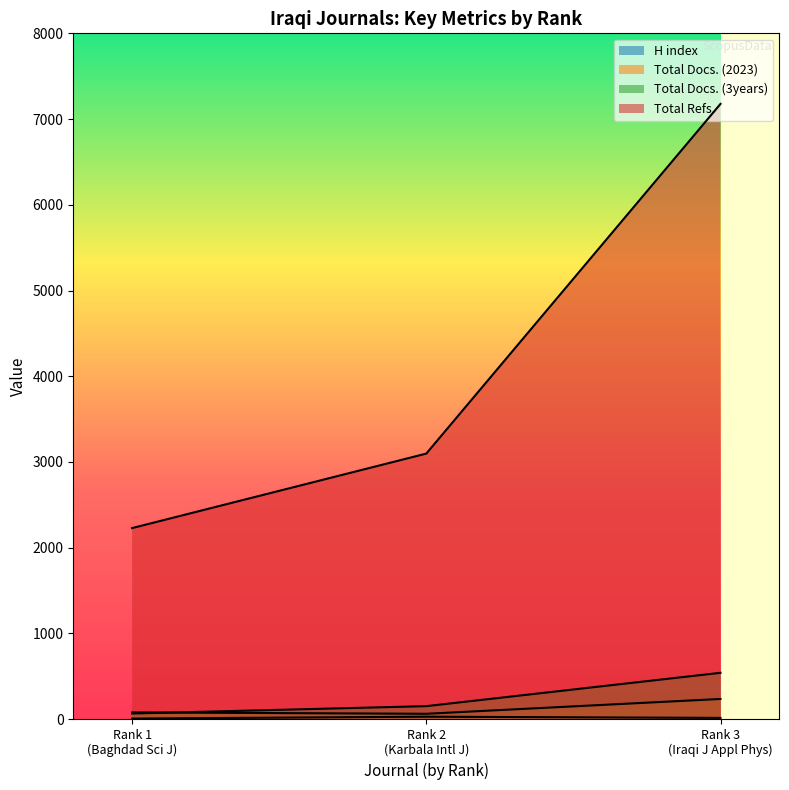

At Rank 2 (Karbala Intl J), list the series in order from smallest to largest.

H index, Total Docs. (2023), Total Docs. (3years), Total Refs.